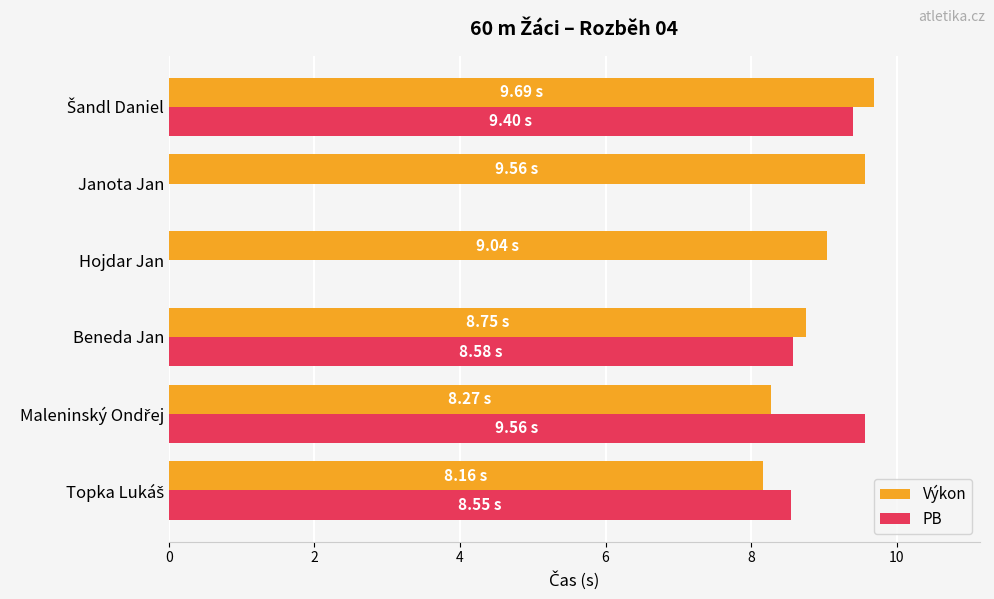

Count the number of data series in this chart.

2